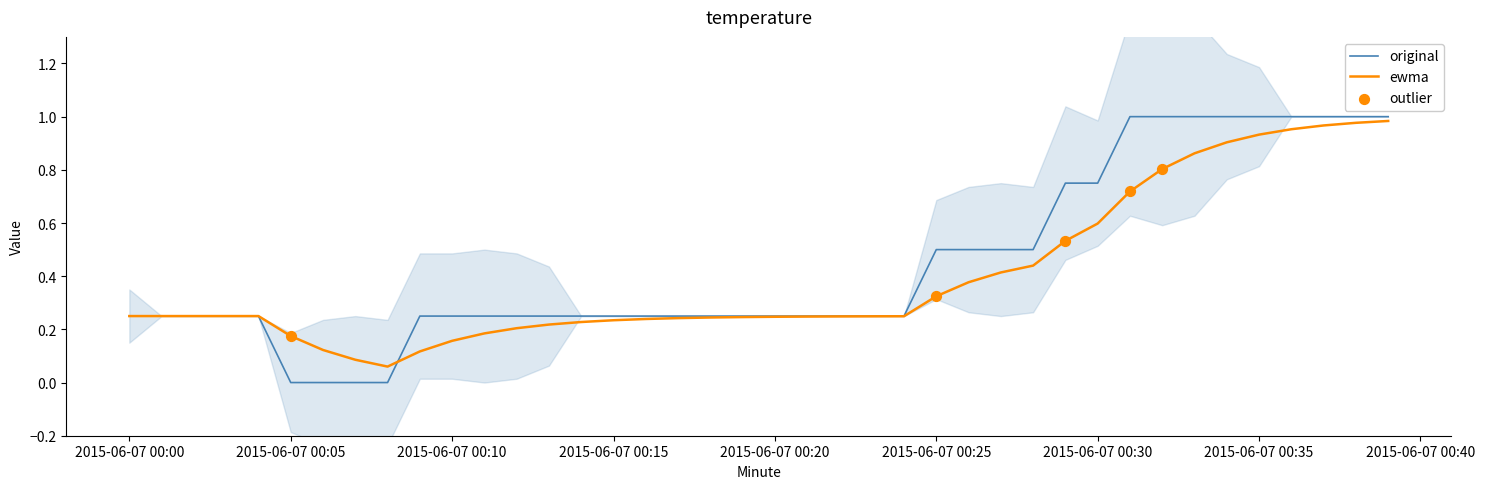

The original series shows 0.4 at 2015-06-07 00:15. True or false?

False